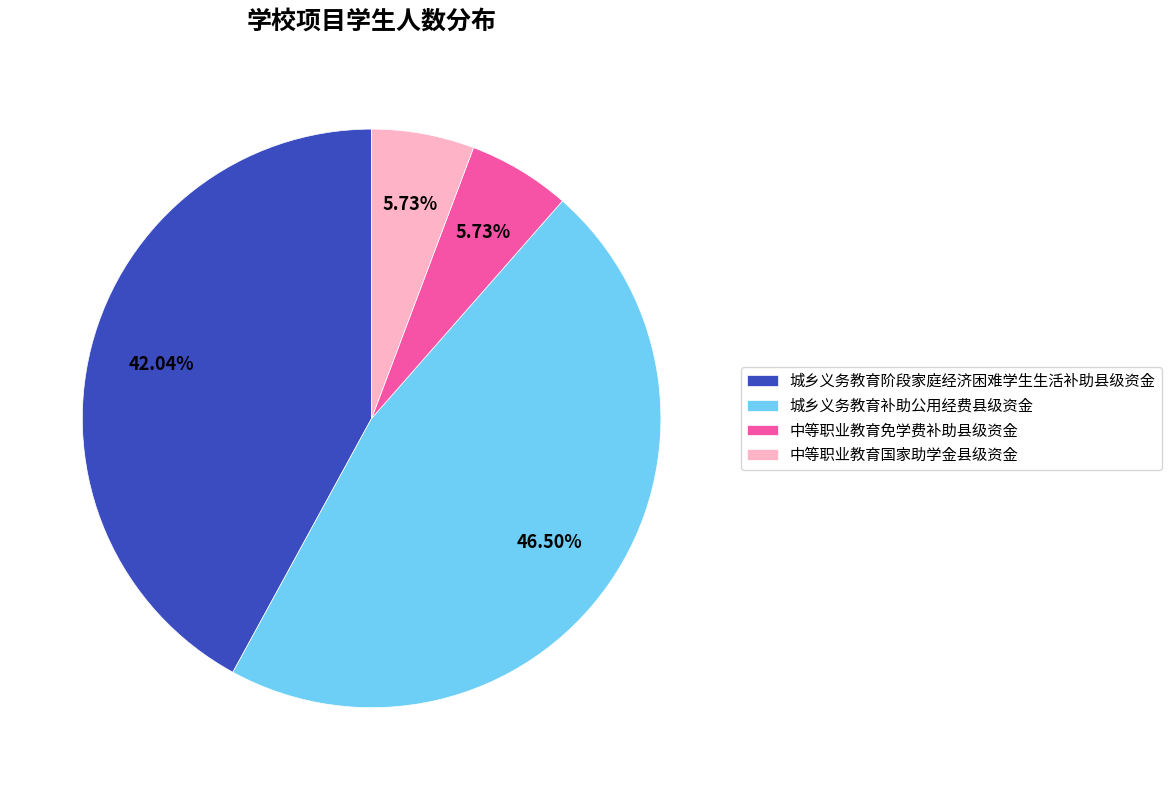

To the nearest percent, what portion does 中等职业教育国家助学金县级资金 represent?

6%